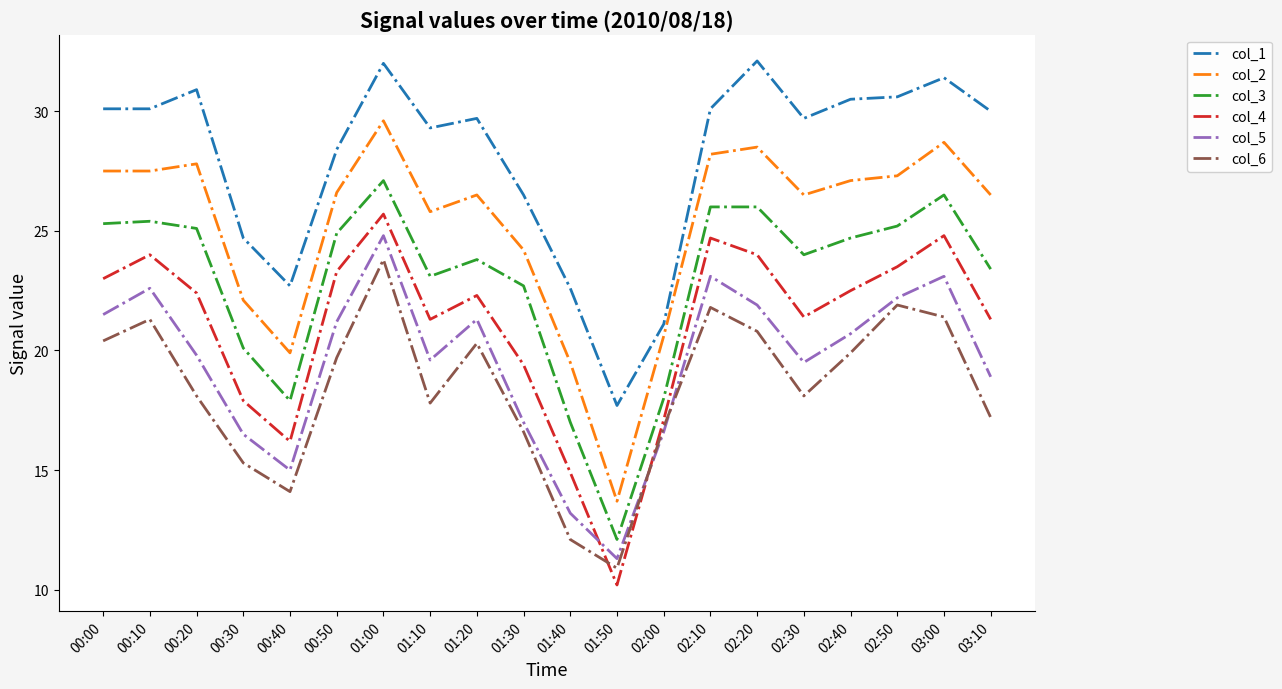

What is the total value across all series at 02:50?

150.7